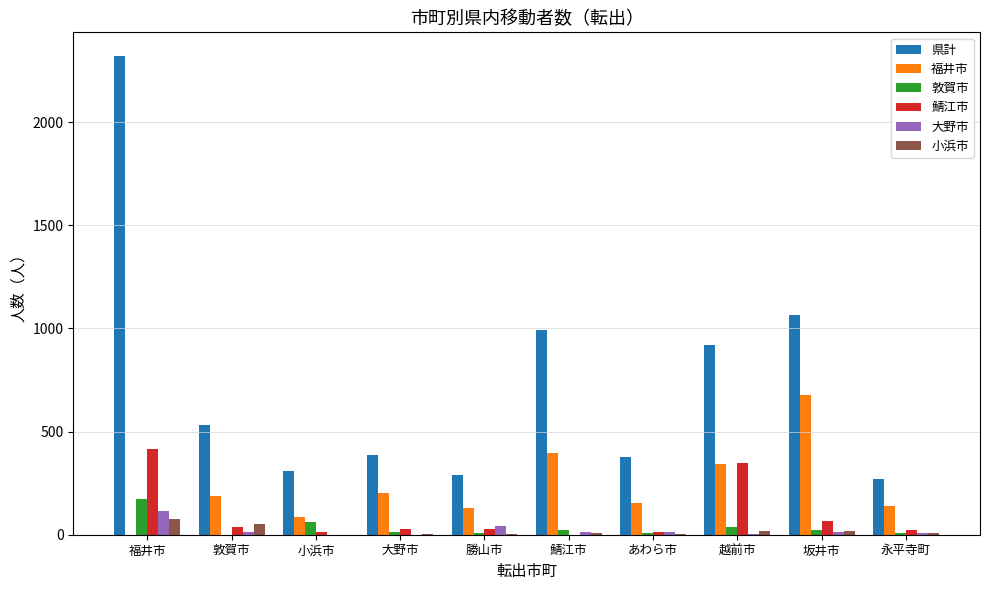

True or false: 敦賀市 has a value of 7 at 永平寺町.

True